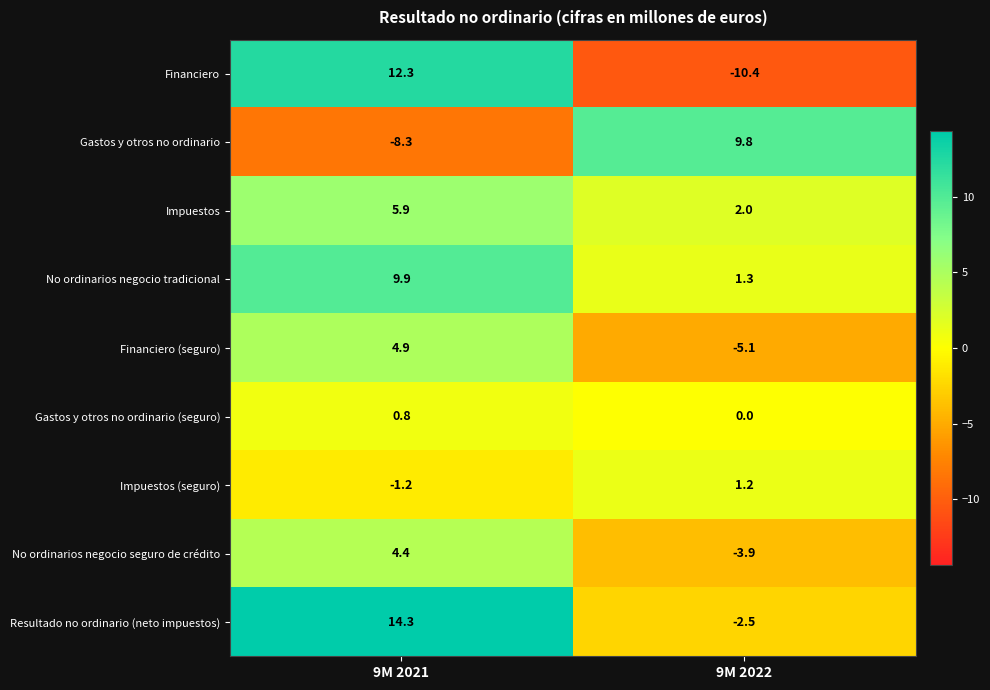

Rank the series at 9M 2022 from highest to lowest value.

Gastos y otros no ordinario, Impuestos, No ordinarios negocio tradicional, Impuestos (seguro), Gastos y otros no ordinario (seguro), Resultado no ordinario (neto impuestos), No ordinarios negocio seguro de crédito, Financiero (seguro), Financiero